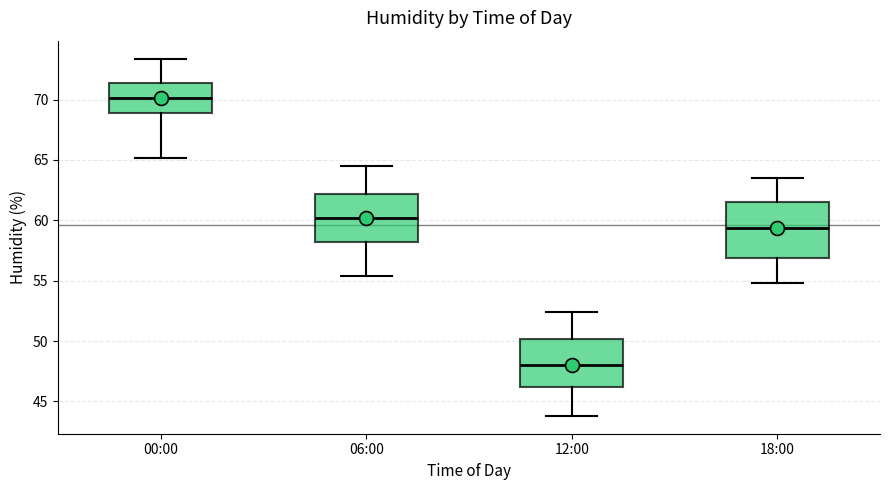

Which box is the tallest, from its lower edge to its upper edge?

18:00